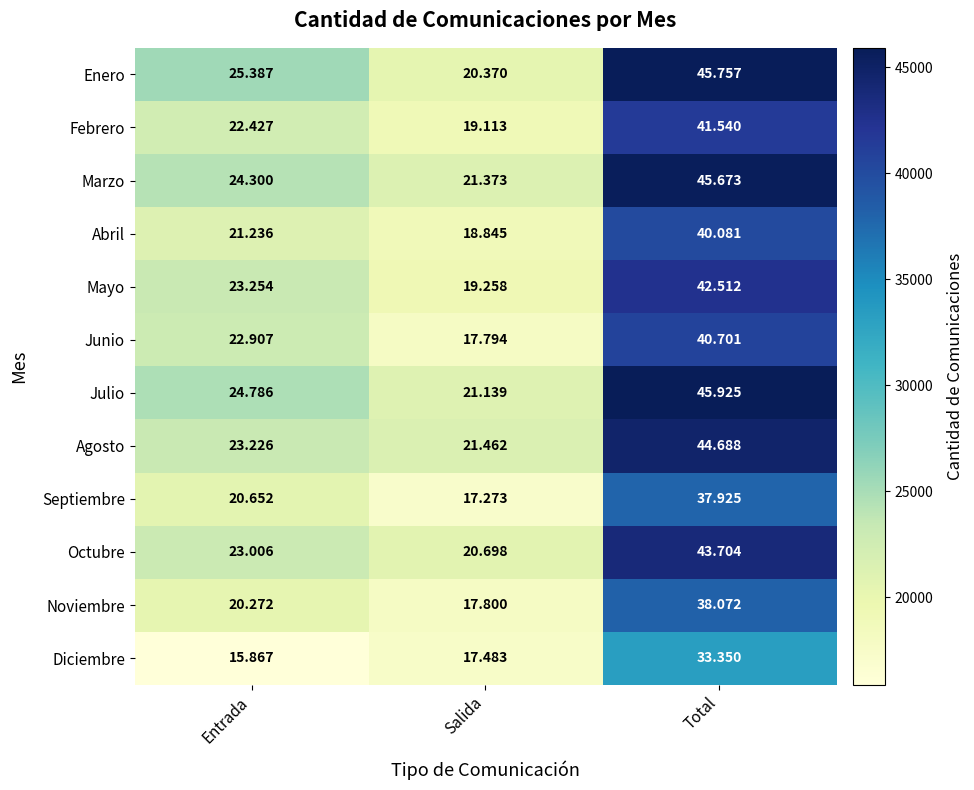

Count the number of data series in this chart.

12